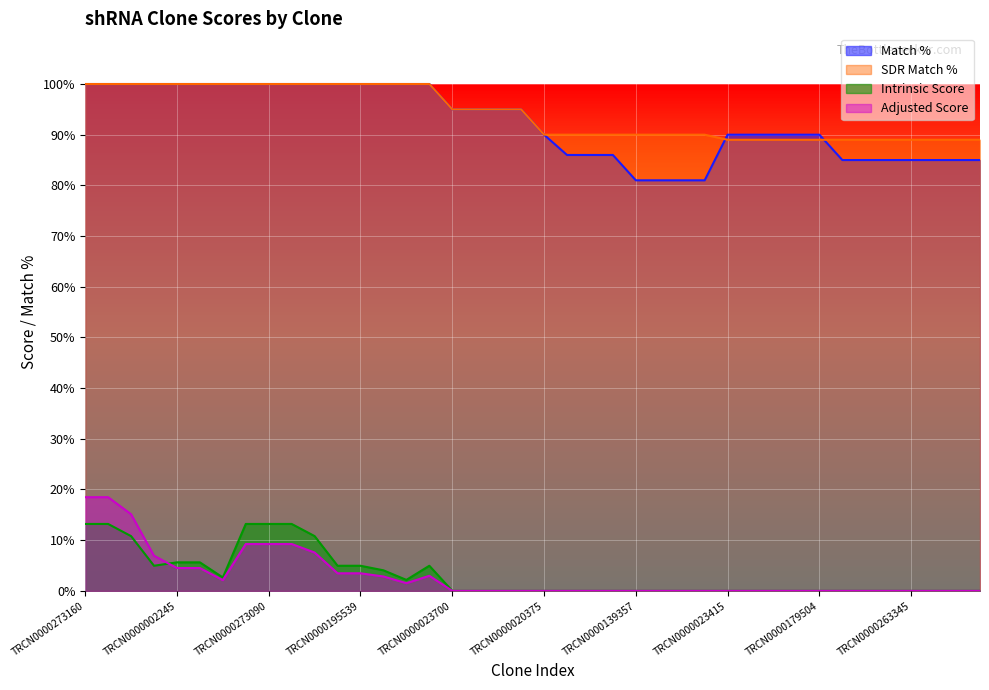

The Match % series shows 86.0 at TRCN0000339895. True or false?

True